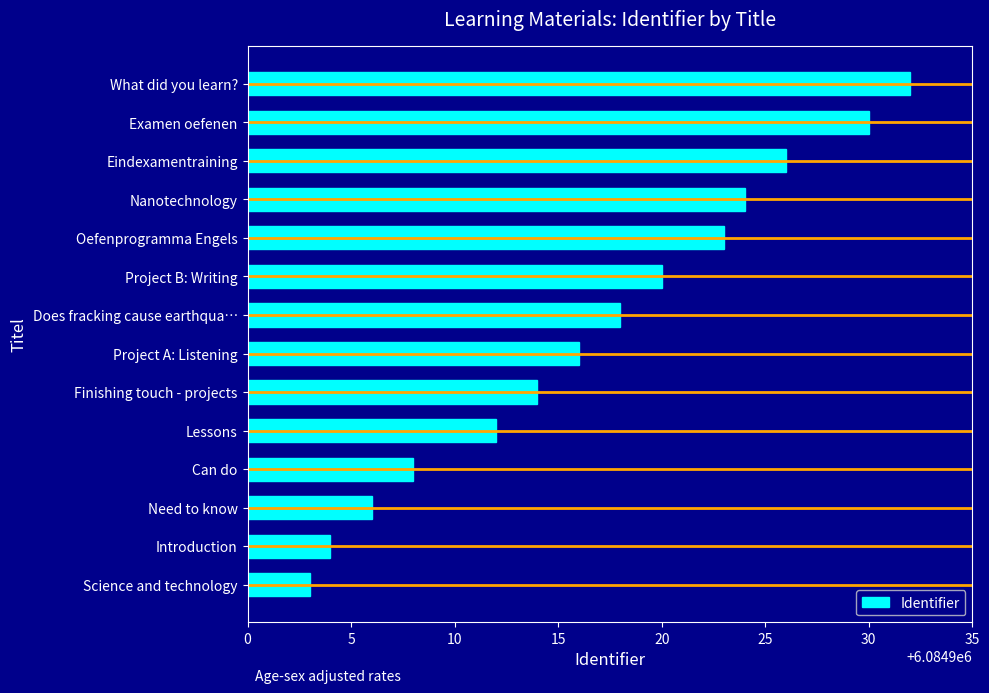

What is the change in value from Need to know to Does fracking cause earthqua…?

+12